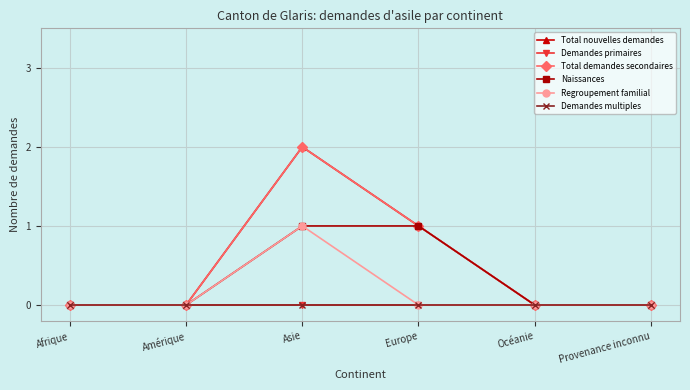

True or false: Demandes primaires and Total demandes secondaires cross at least once.

False